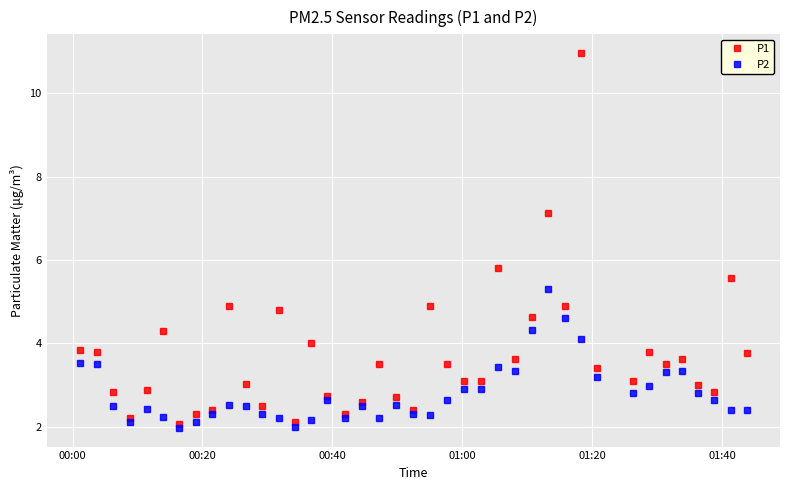

Rank the series by their maximum value, from lowest to highest.

P2, P1